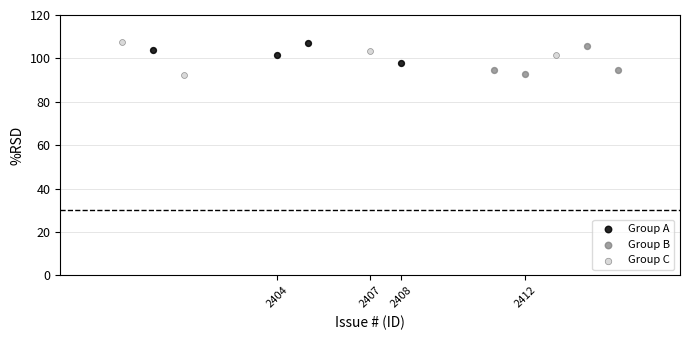

What are all the series names shown in the legend?

Group A, Group B, Group C